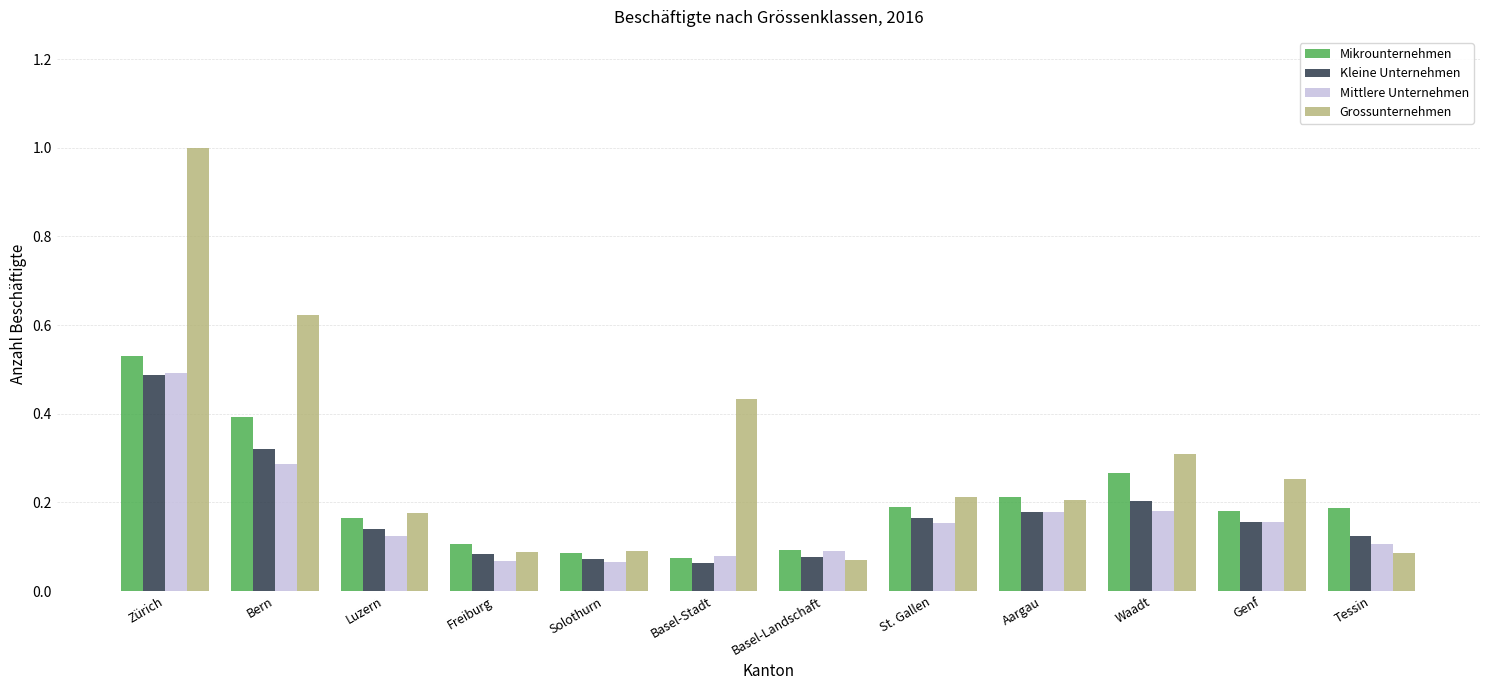

Which series has the largest total across all categories?

Grossunternehmen